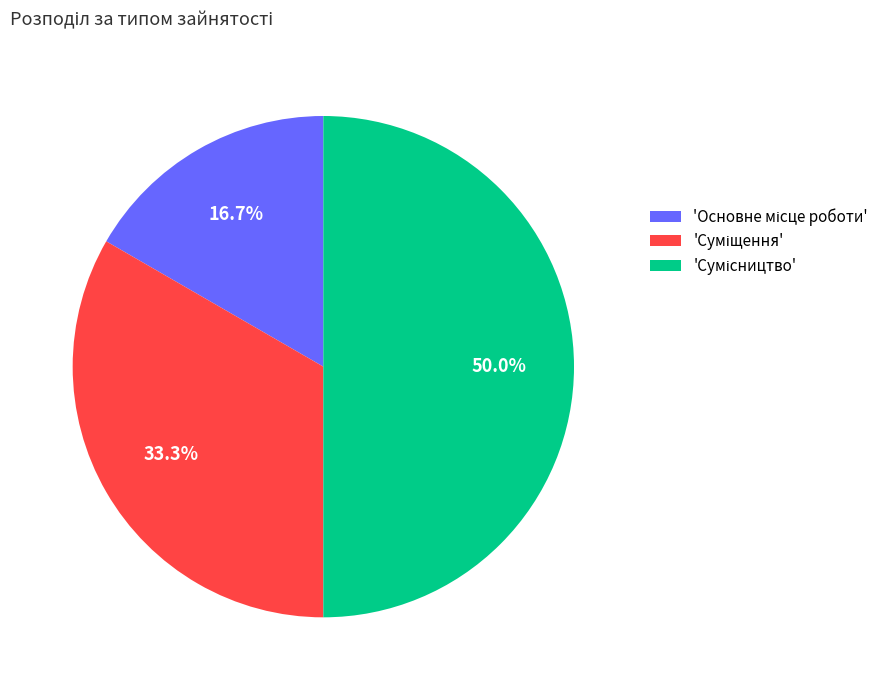

Is there a majority slice in this chart?

No